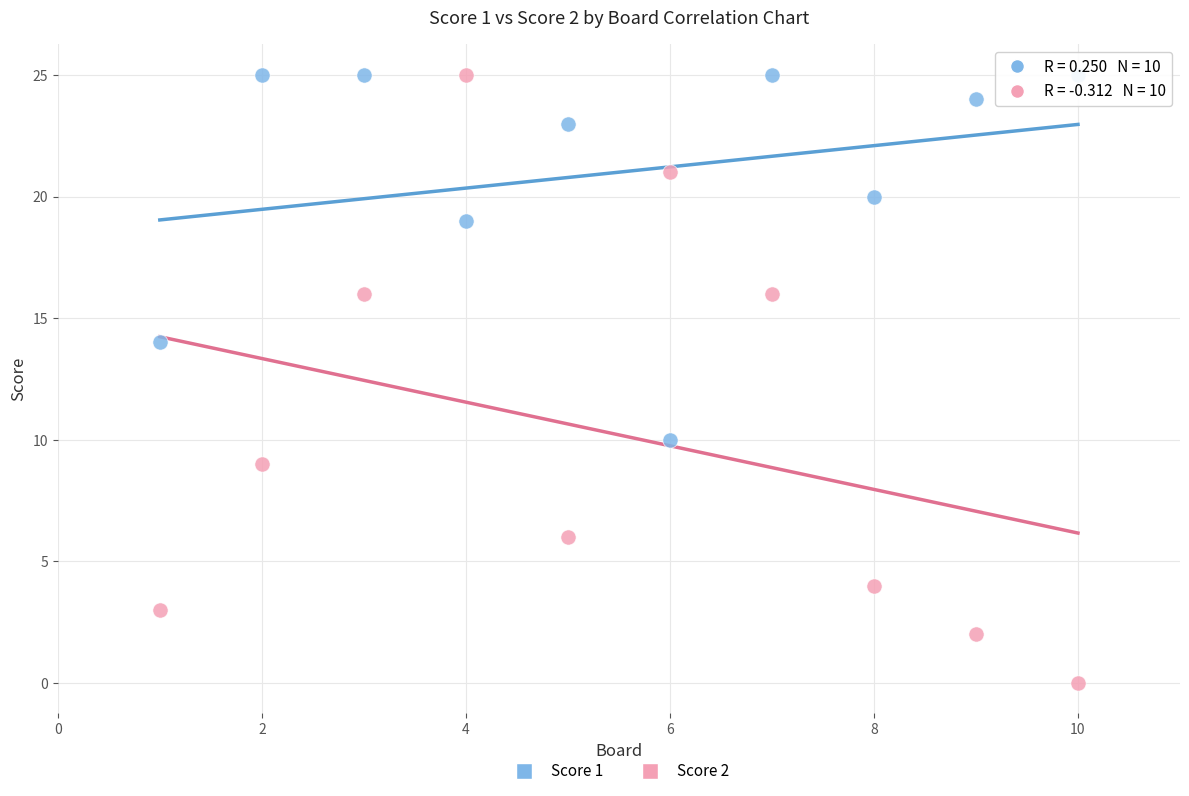

Which series reaches the minimum Y coordinate?

Score 2